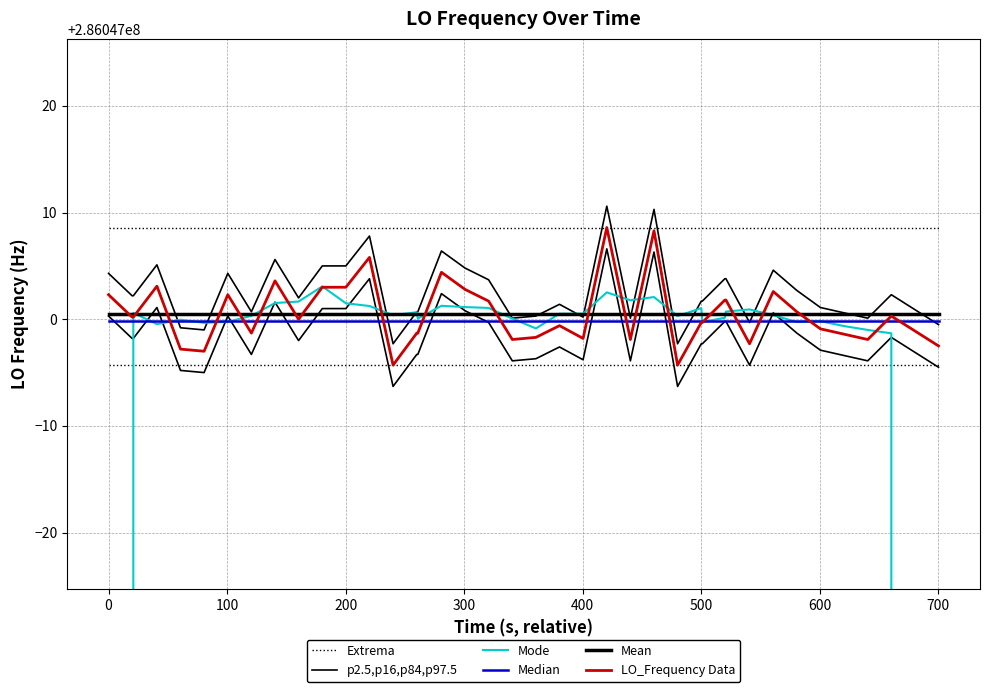

In Mode, how many points are lower than both neighbors (excluding endpoints)?

10